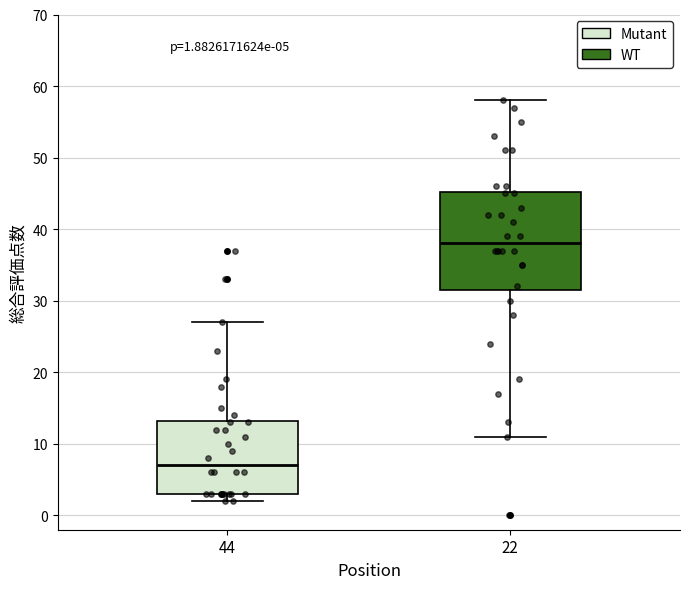

Which box has the lowest median line?

44